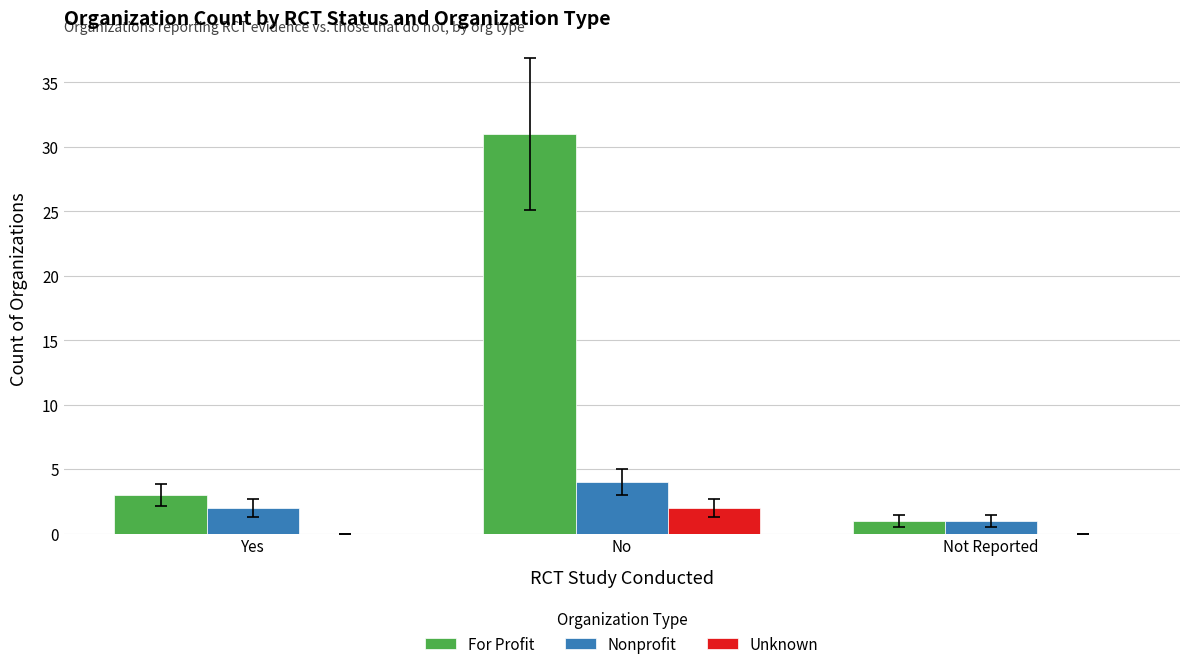

What is the sum of all Nonprofit values?

7